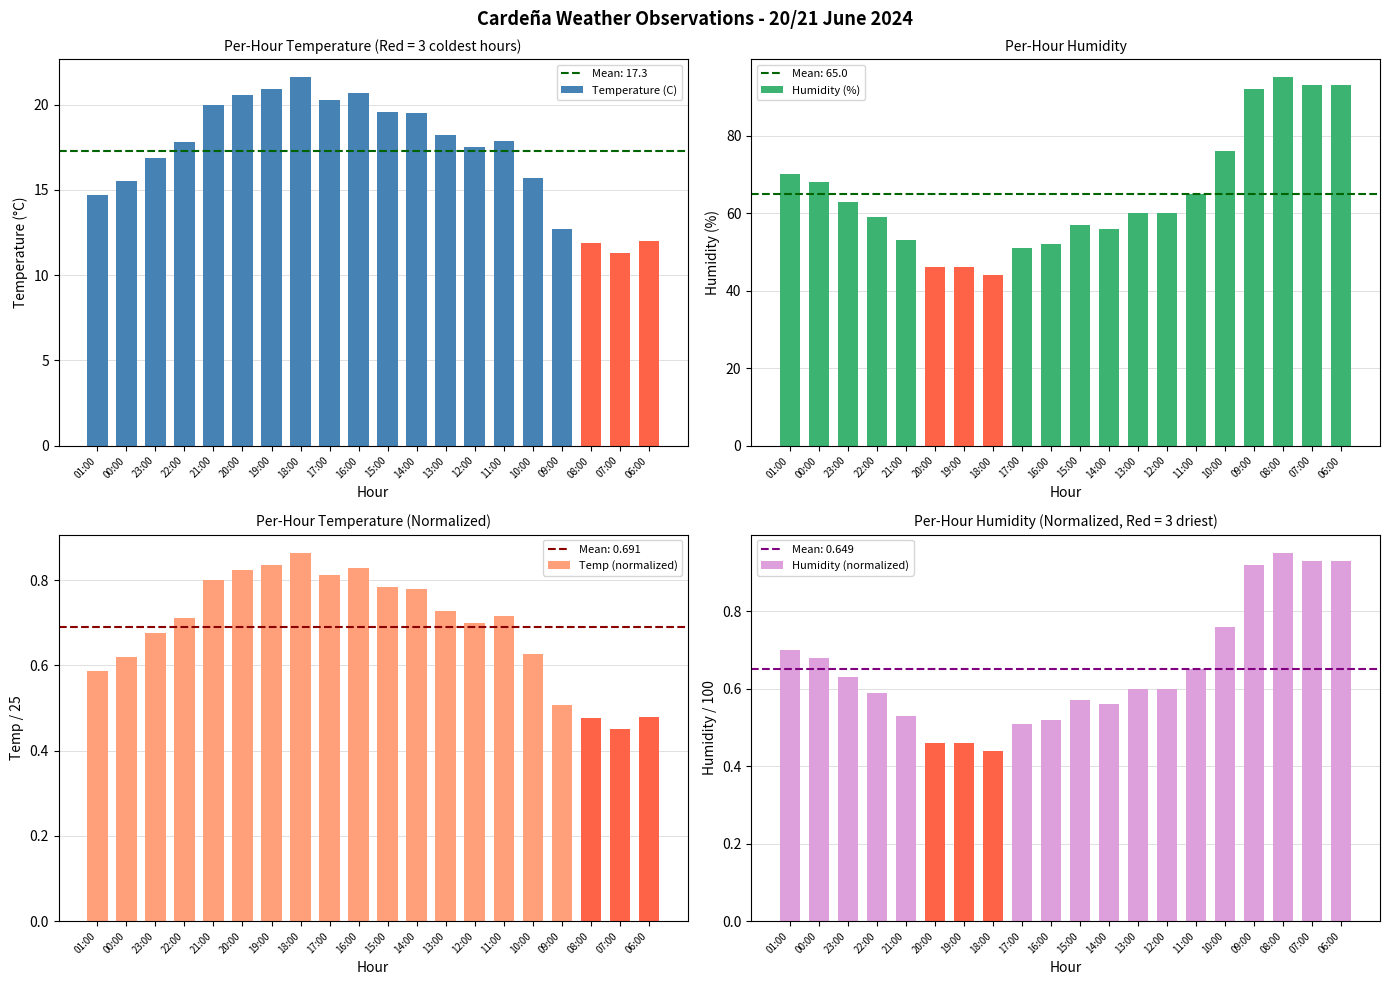

The Temp (normalized) series shows 0.6 at 10:00. True or false?

True